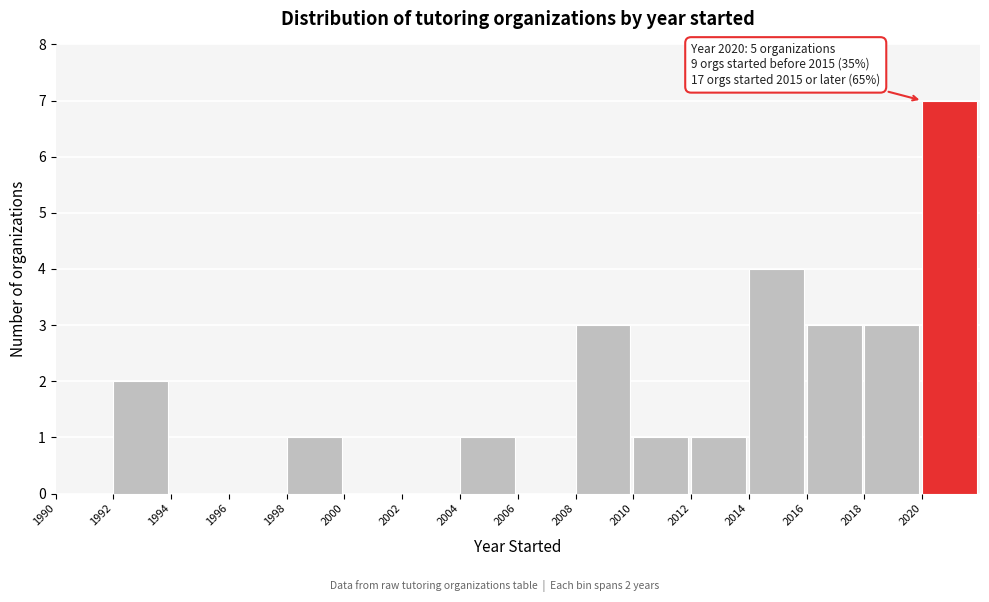

Which range on the x-axis has the tallest bar?

2020 to 2022